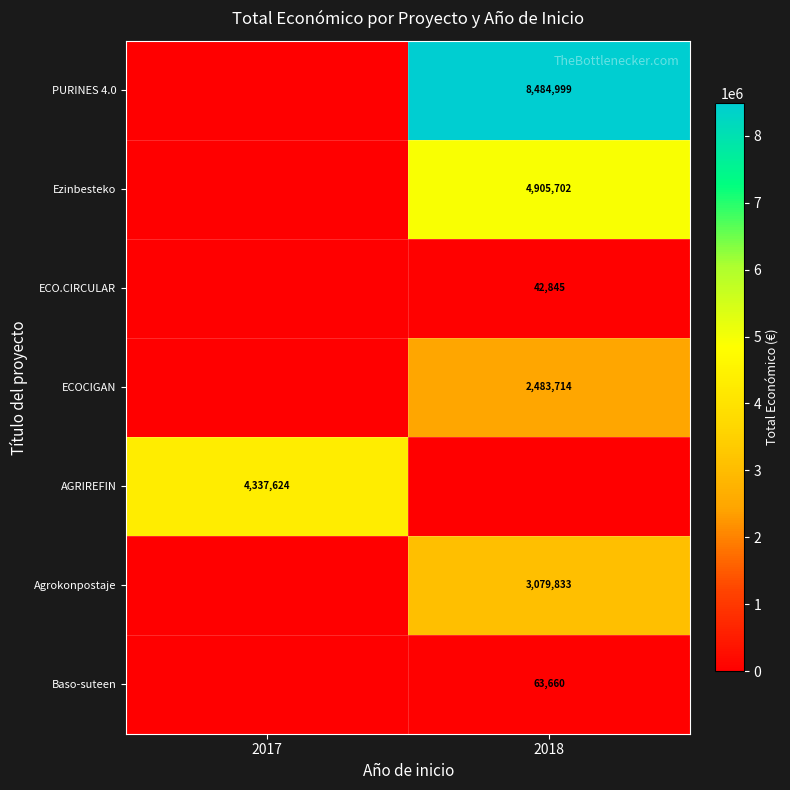

Is it true that Ezinbesteko equals 4905702 at 2018?

True